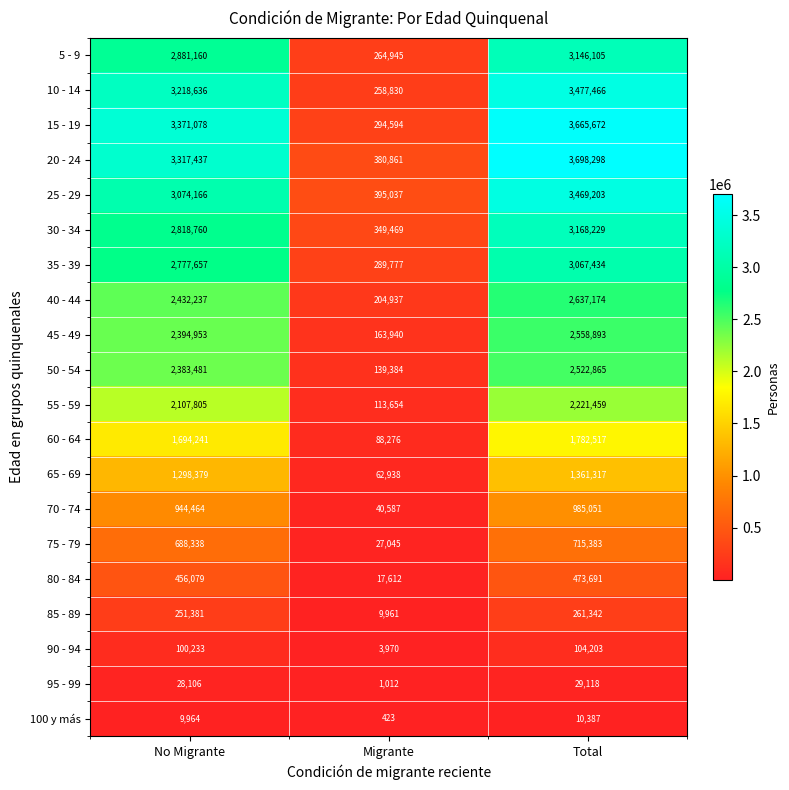

What is the sum of the 20 - 24 values at Migrante and Total?

4079159